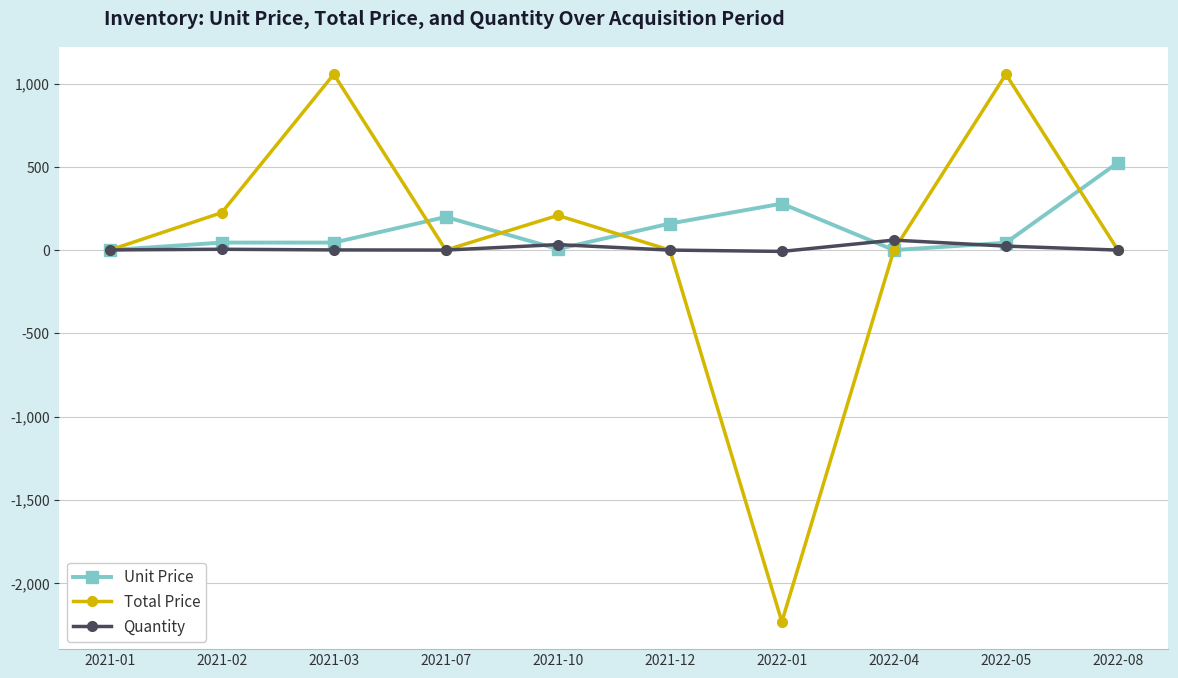

What value does the Total Price series have at 2021-03?

1056.0